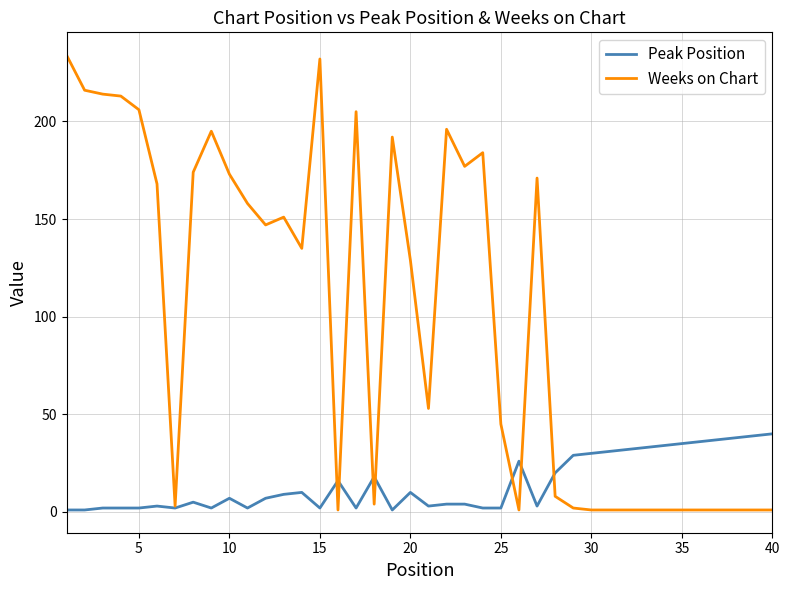

Which series has the widest spread of values?

Weeks on Chart